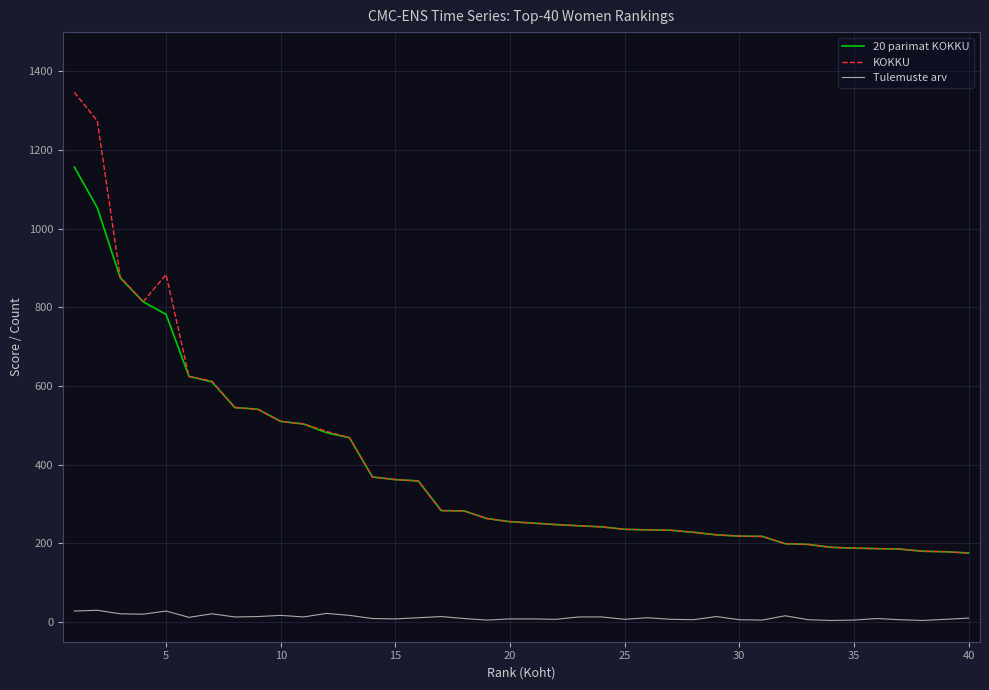

Rank the series by their maximum value, from lowest to highest.

Tulemuste arv, 20 parimat KOKKU, KOKKU